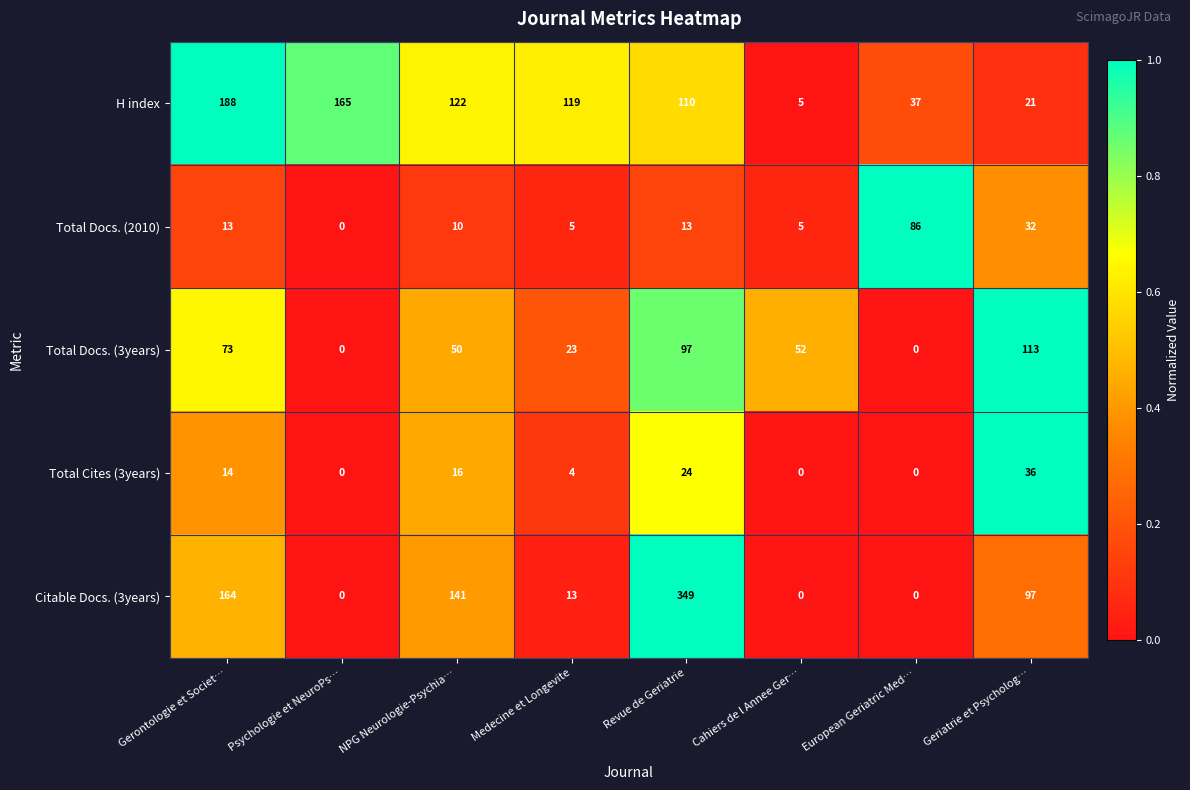

At which category is the sum across all series the highest?

Revue de Geriatrie